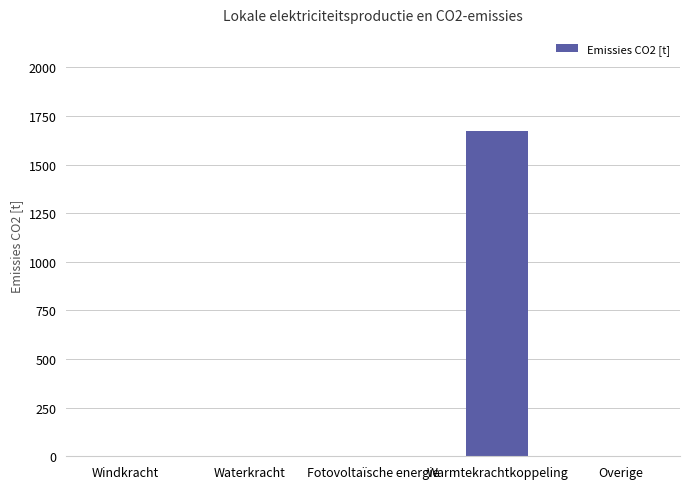

Which label corresponds to the largest value in the chart?

Warmtekrachtkoppeling